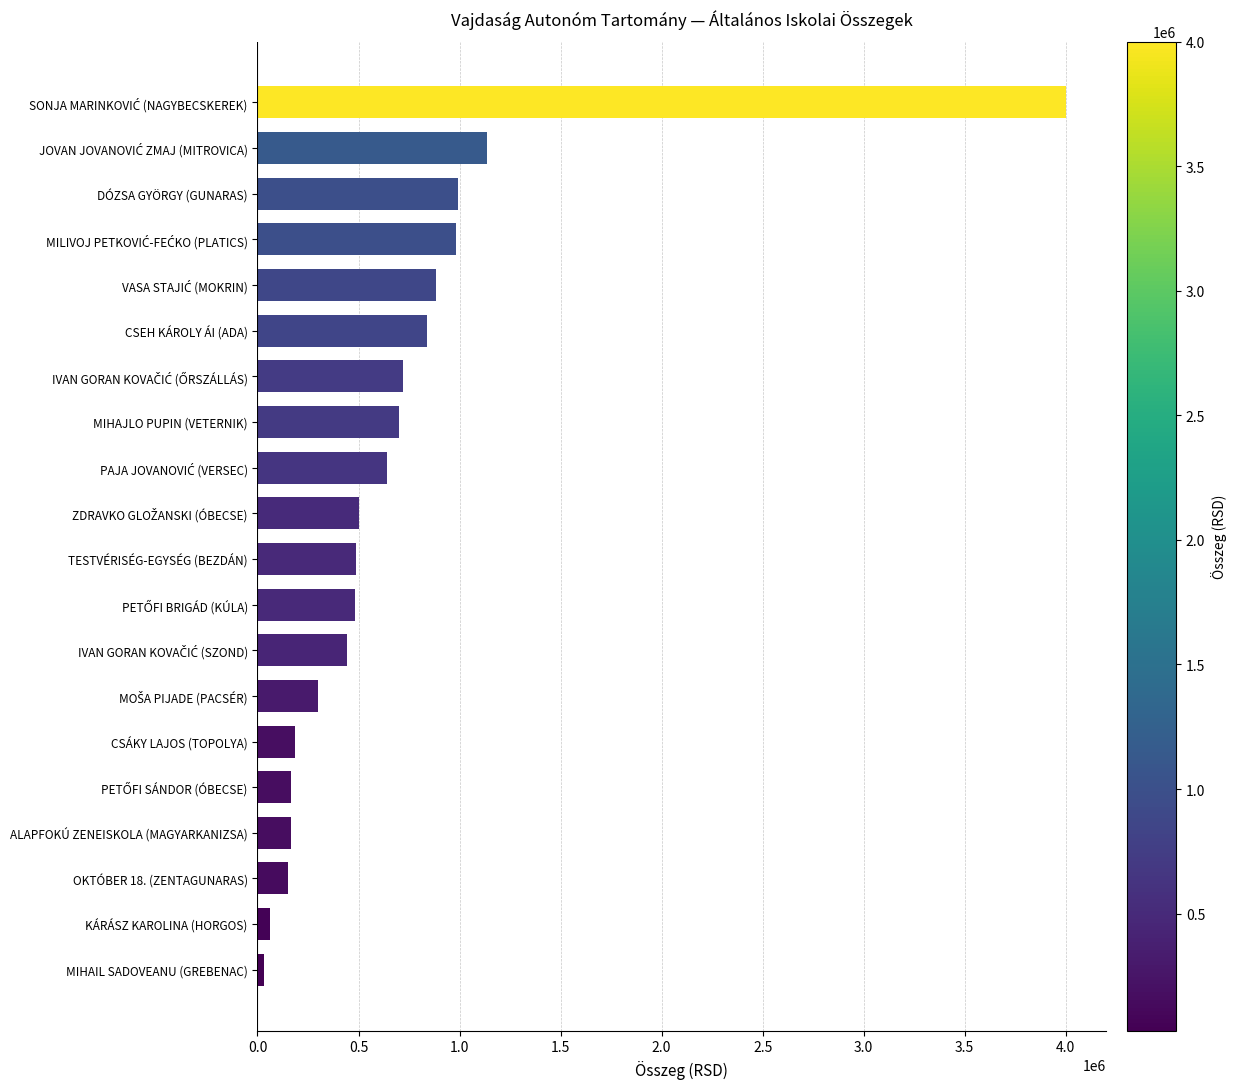

What is the average value?

693200